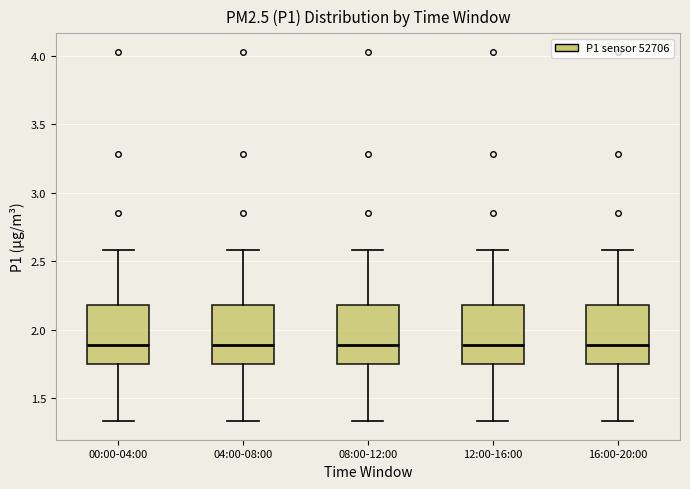

Reading left to right, transcribe this box plot: for each box, give where its median line is, the range the box spans, and where its two whiskers end, as read against the y-axis. The values are not printed on the chart, so give them approximately, as read against the axis.

00:00-04:00: median 1.90, box 1.75 to 2.20, whiskers 1.35 to 2.60
04:00-08:00: median 1.90, box 1.75 to 2.20, whiskers 1.35 to 2.60
08:00-12:00: median 1.90, box 1.75 to 2.20, whiskers 1.35 to 2.60
12:00-16:00: median 1.90, box 1.75 to 2.20, whiskers 1.35 to 2.60
16:00-20:00: median 1.90, box 1.75 to 2.20, whiskers 1.35 to 2.60